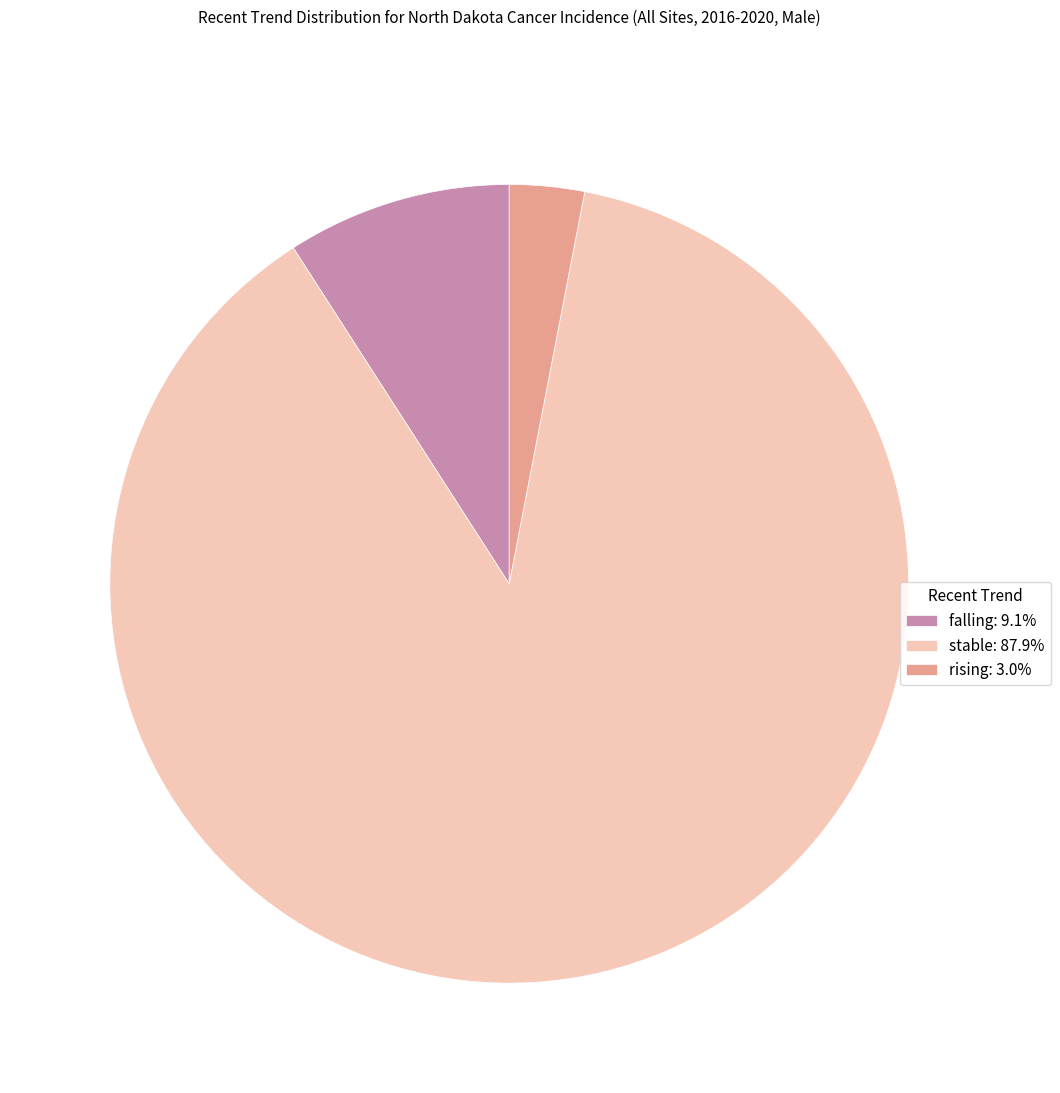

Approximately how many times larger is the value at rising: 3.0% compared to falling: 9.1%?

0.3